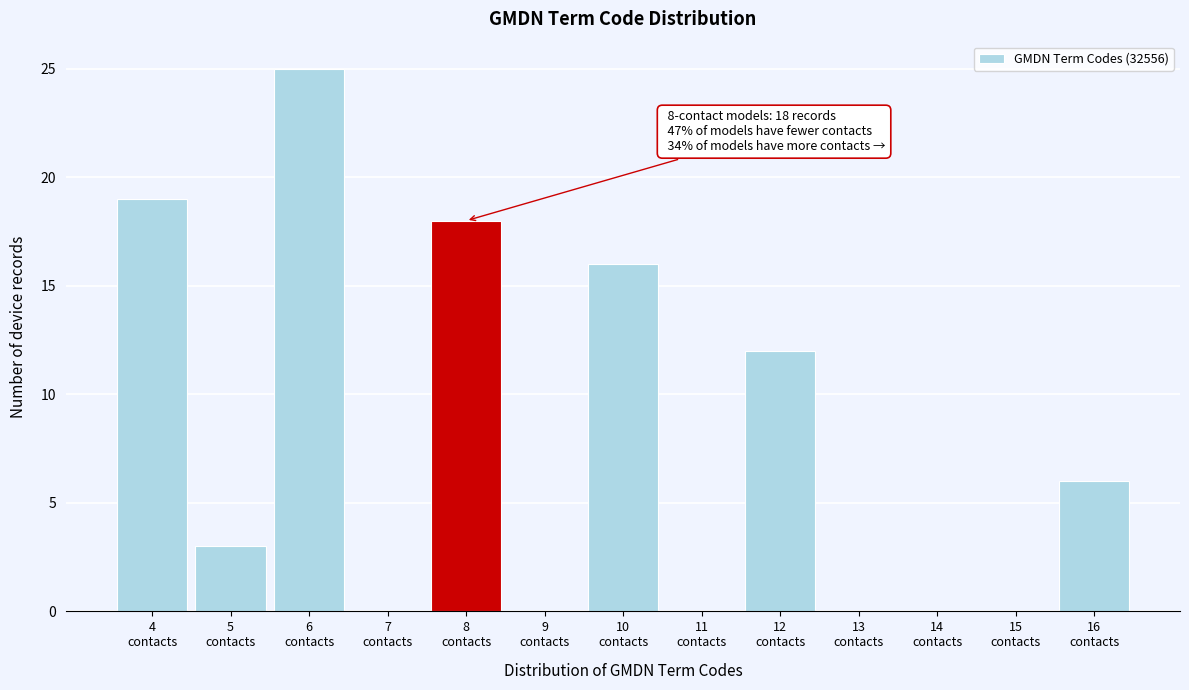

Which range on the x-axis has the tallest bar?

5.5 to 6.5